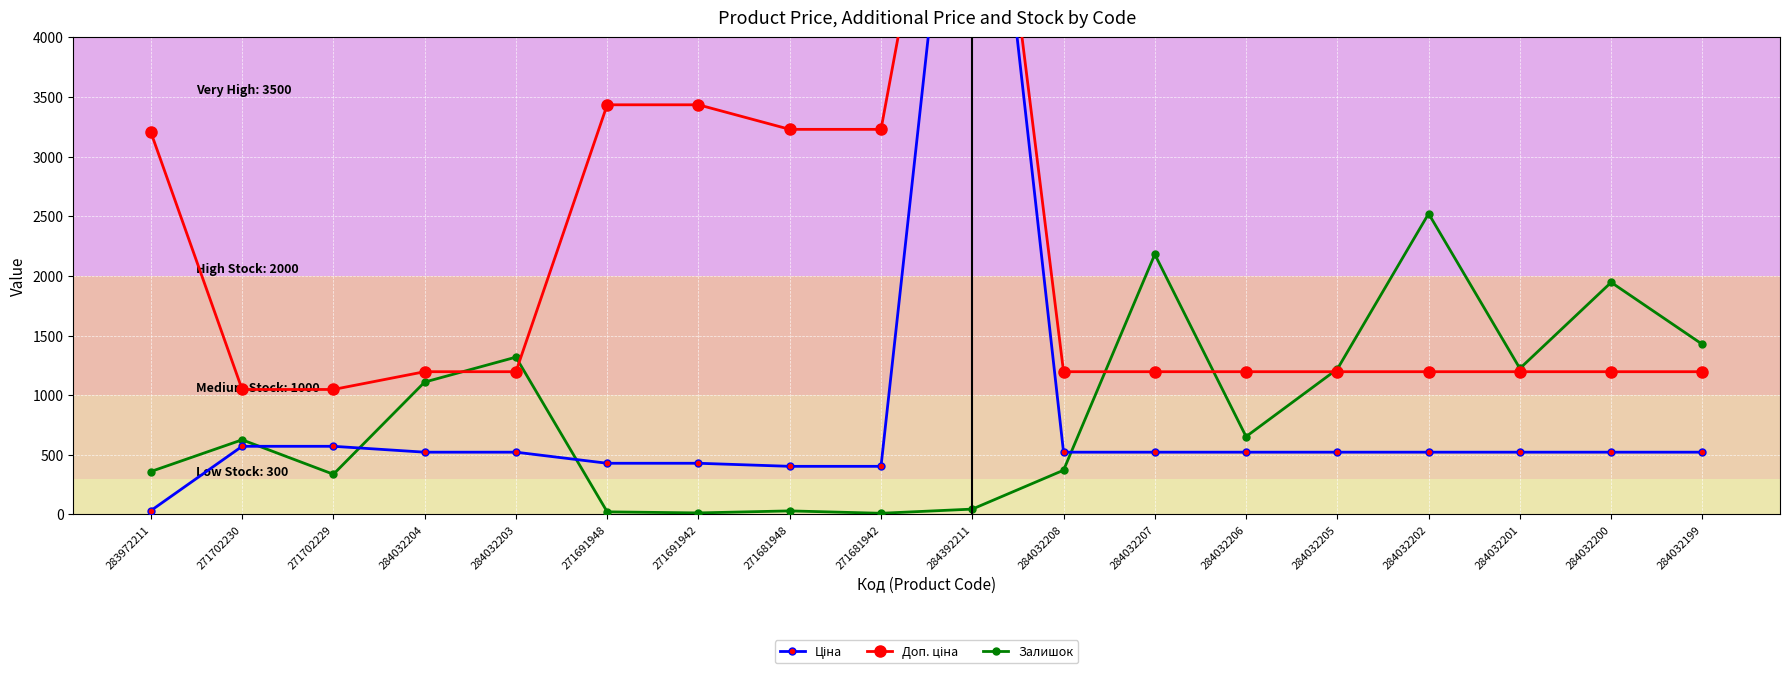

What is the label of the 11th point from the left?

284032208